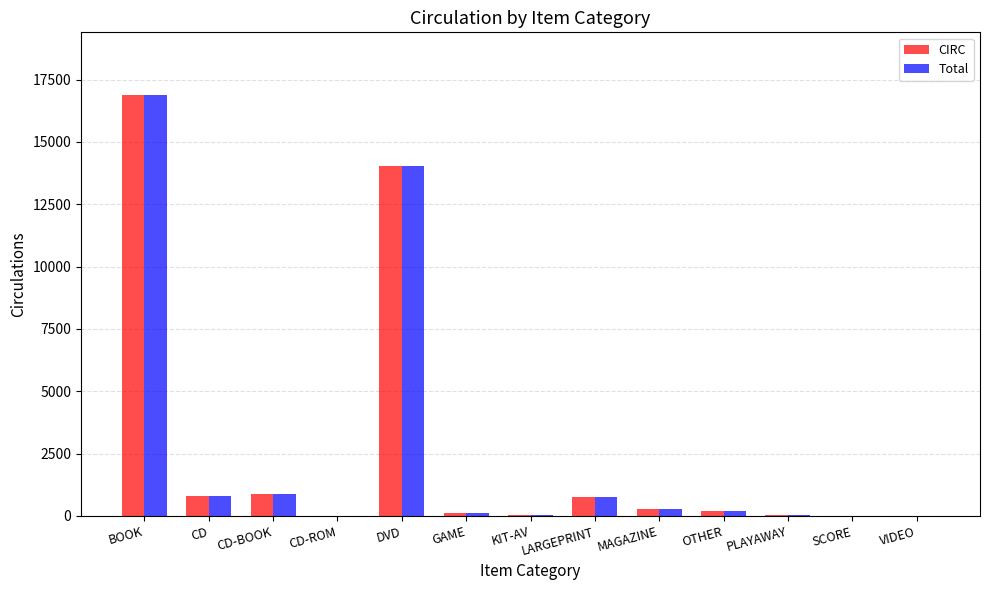

At which label is CIRC closest to 8433?

DVD